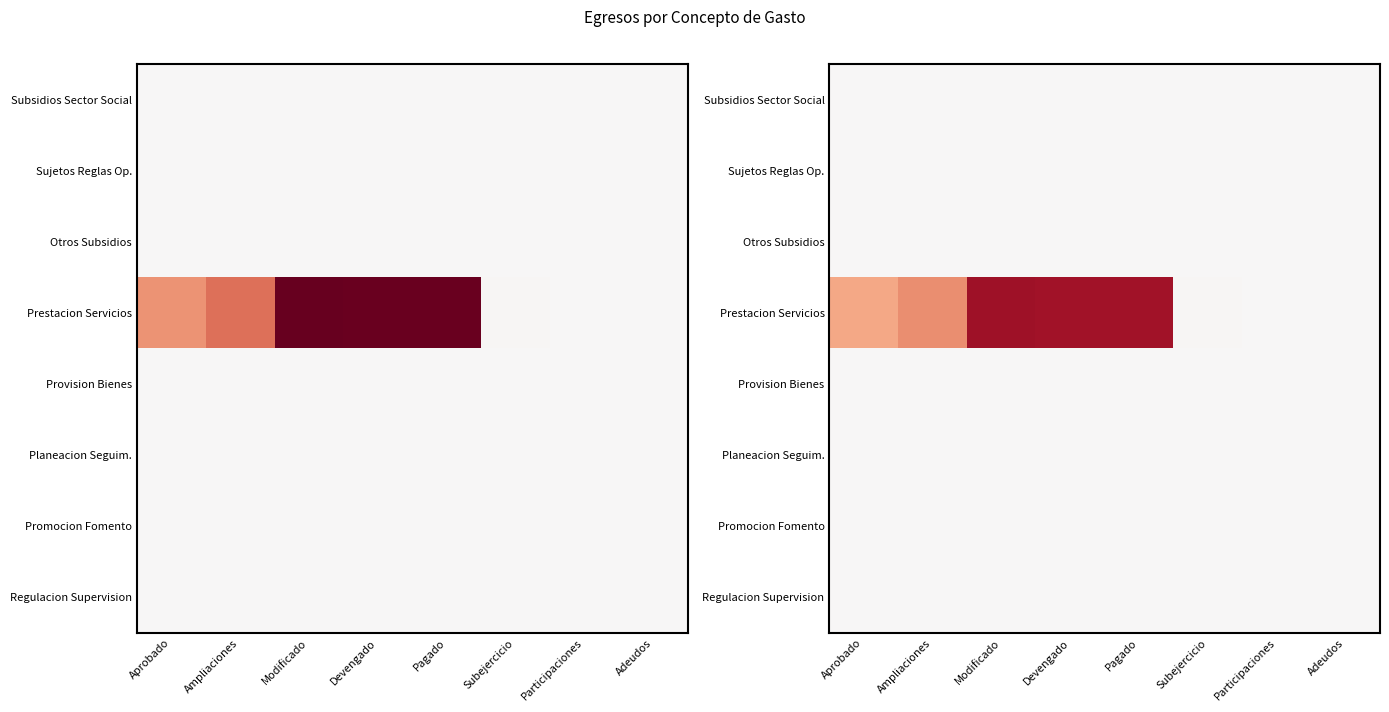

What value does the Prestacion Servicios series have at Aprobado?

22015000.0